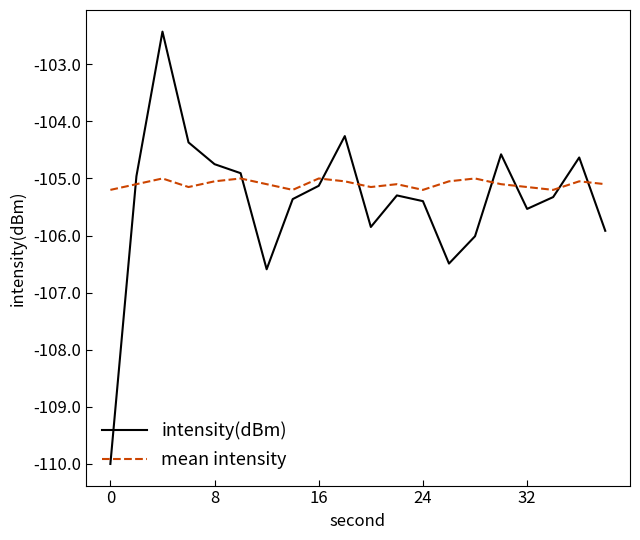

List the series in order of their peak value, lowest first.

mean intensity, intensity(dBm)